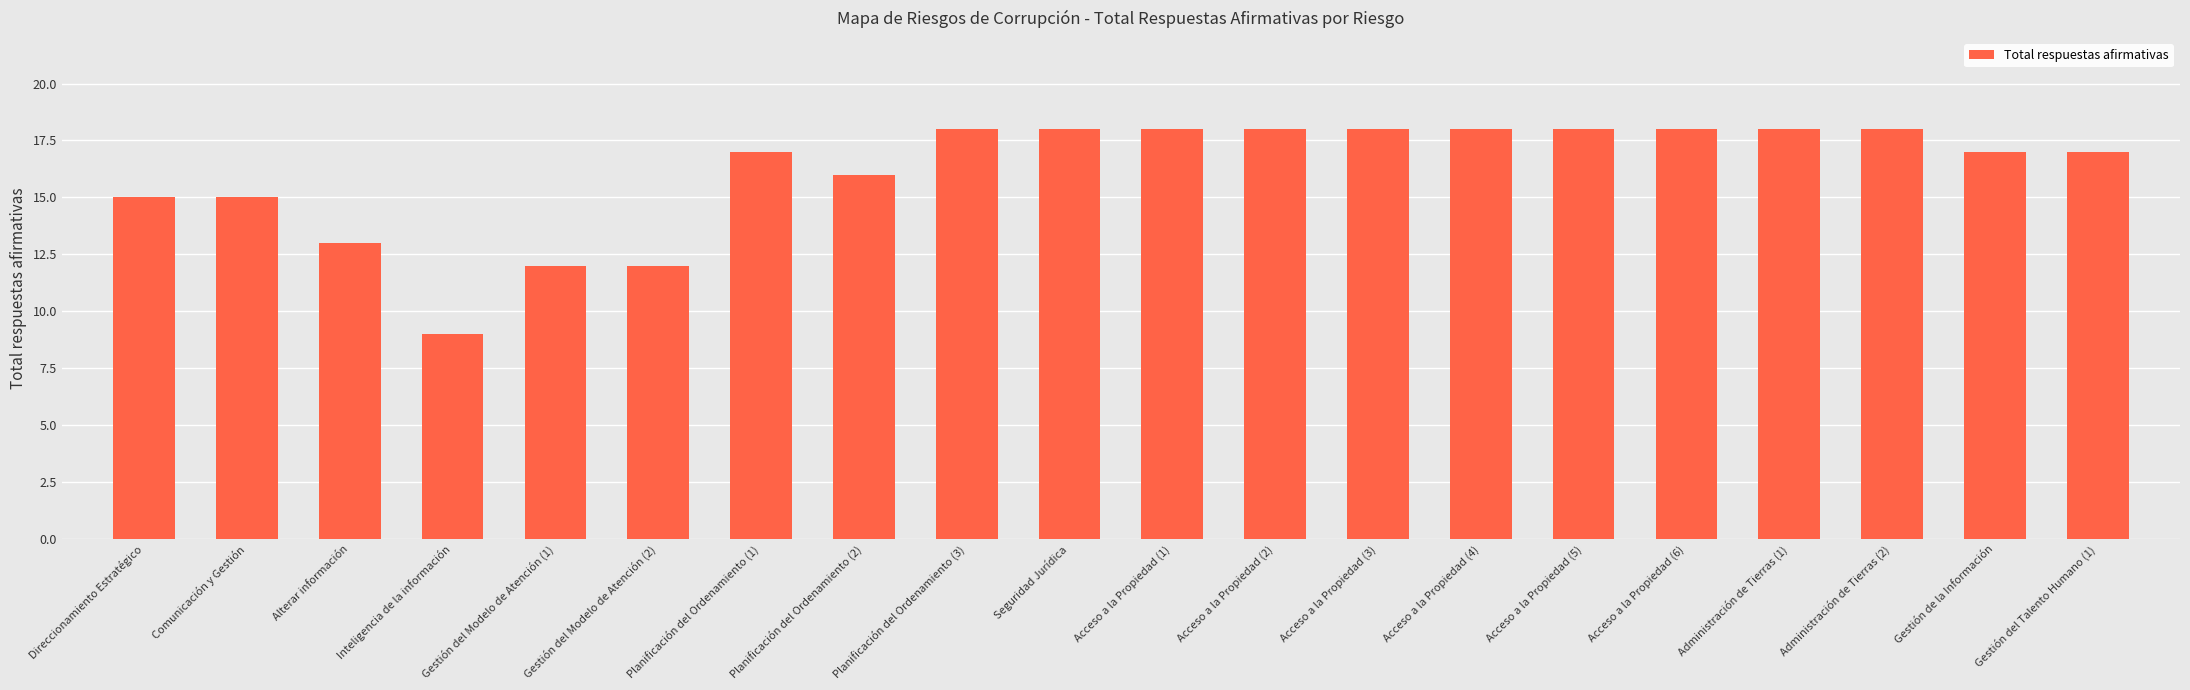

At which category does the chart reach its minimum across all series?

Inteligencia de la información